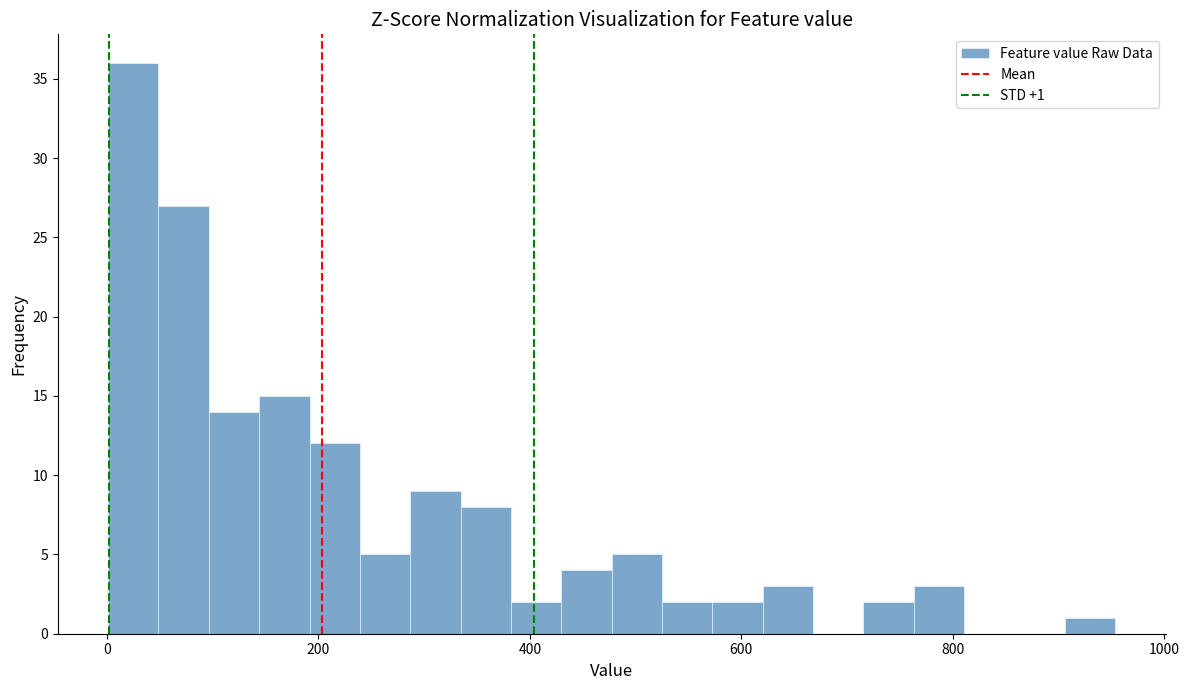

Read against the x-axis, roughly where is the centre of the tallest bar?

20